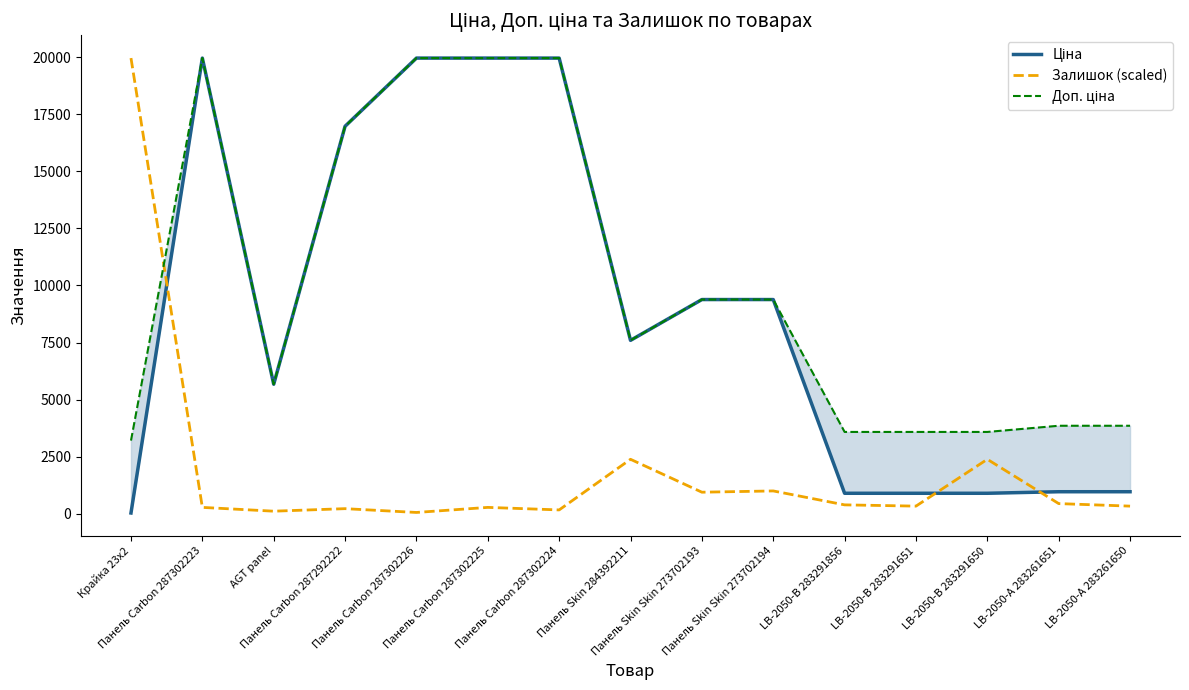

What is the sum of the Ціна values at Панель Carbon 287302224 and Крайка 23x2?

19996.2